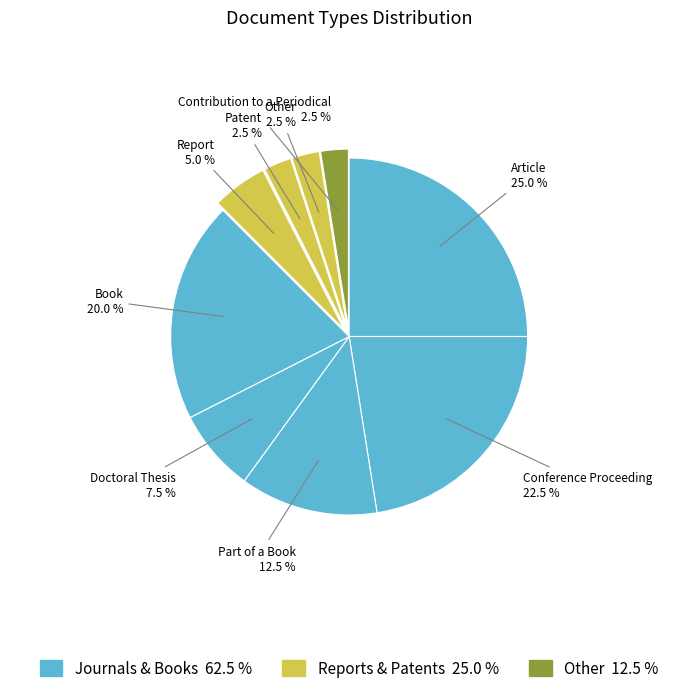

Which has a higher value, Doctoral Thesis or Book?

Book